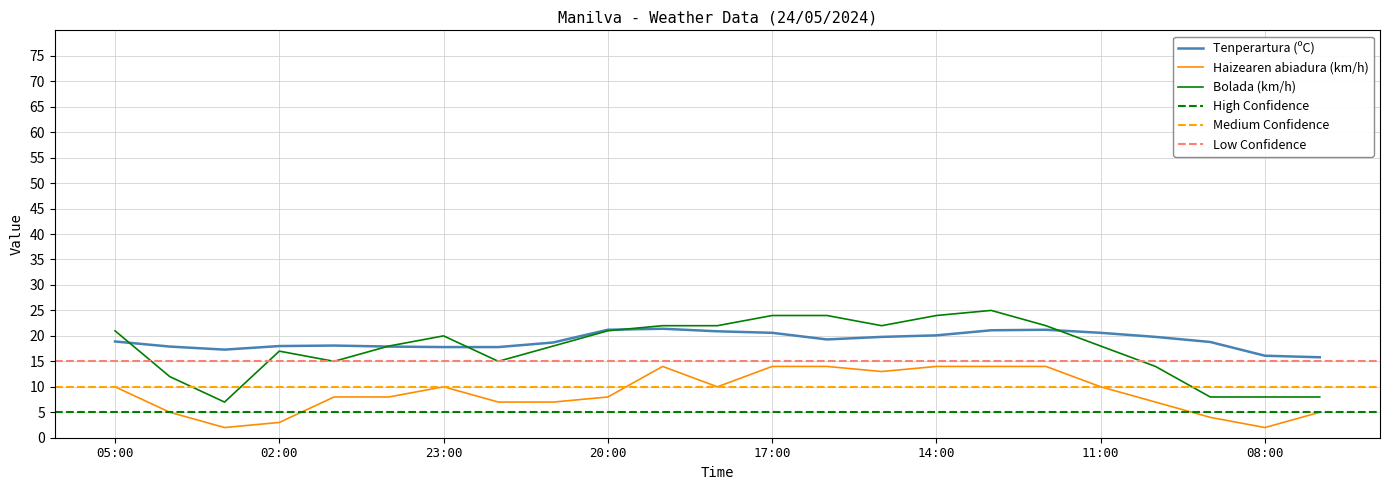

At 23:00, list the series in order from largest to smallest.

Bolada (km/h), Tenperartura (ºC), Haizearen abiadura (km/h)